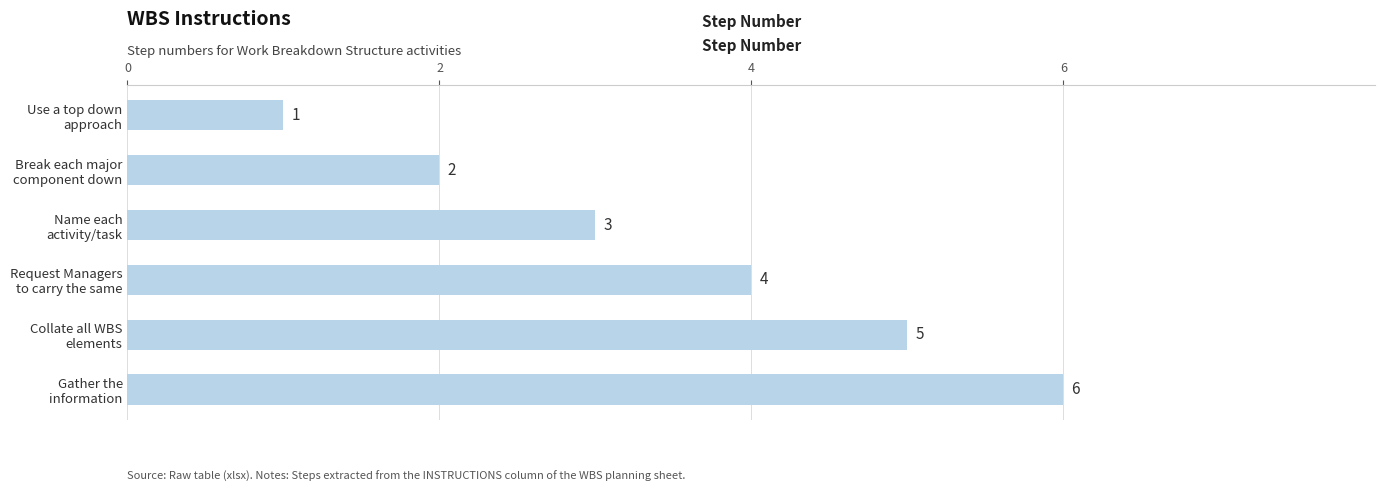

List the labels in order of value, smallest first.

Use a top down
approach, Break each major
component down, Name each
activity/task, Request Managers
to carry the same, Collate all WBS
elements, Gather the
information